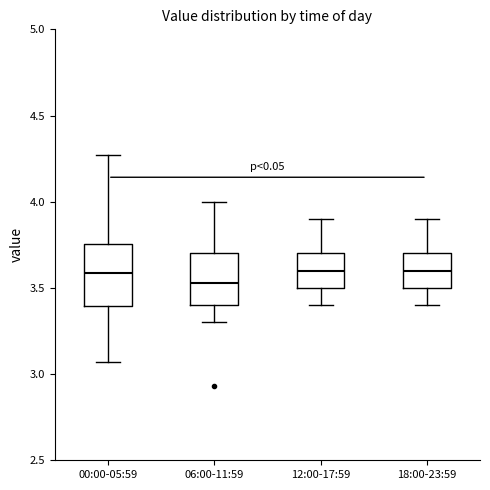

Which box has the lowest median line?

06:00-11:59